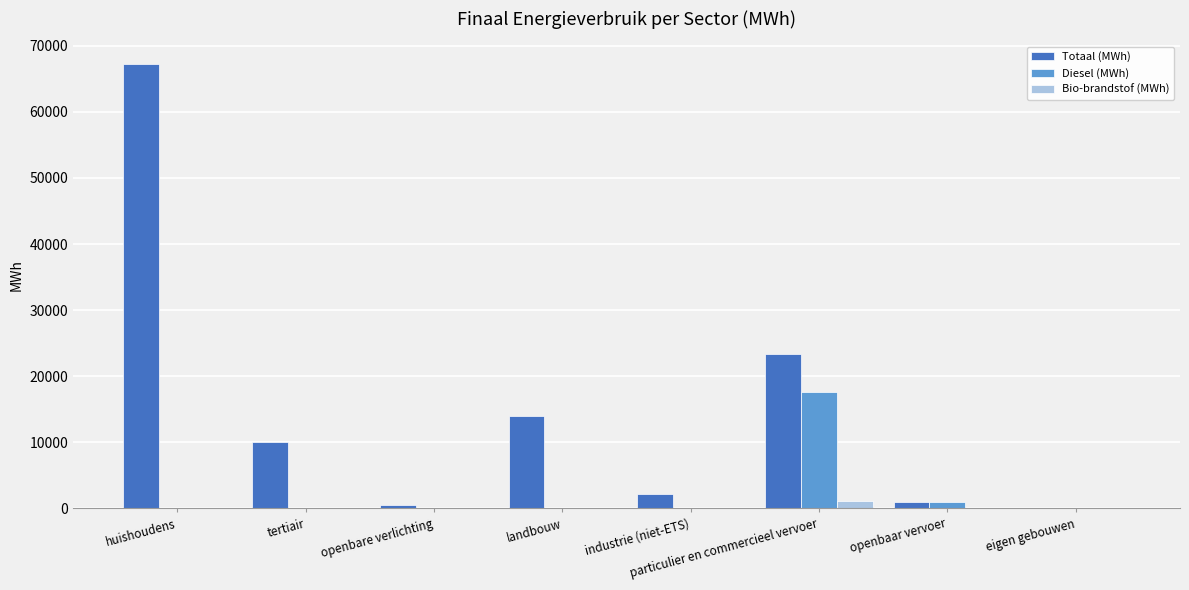

What are all the series names shown in the legend?

Totaal (MWh), Diesel (MWh), Bio-brandstof (MWh)